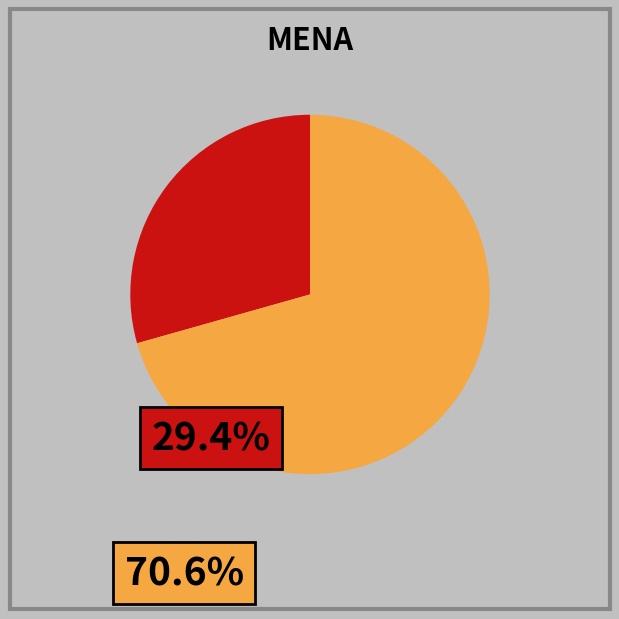

How many segments does this pie chart have?

2